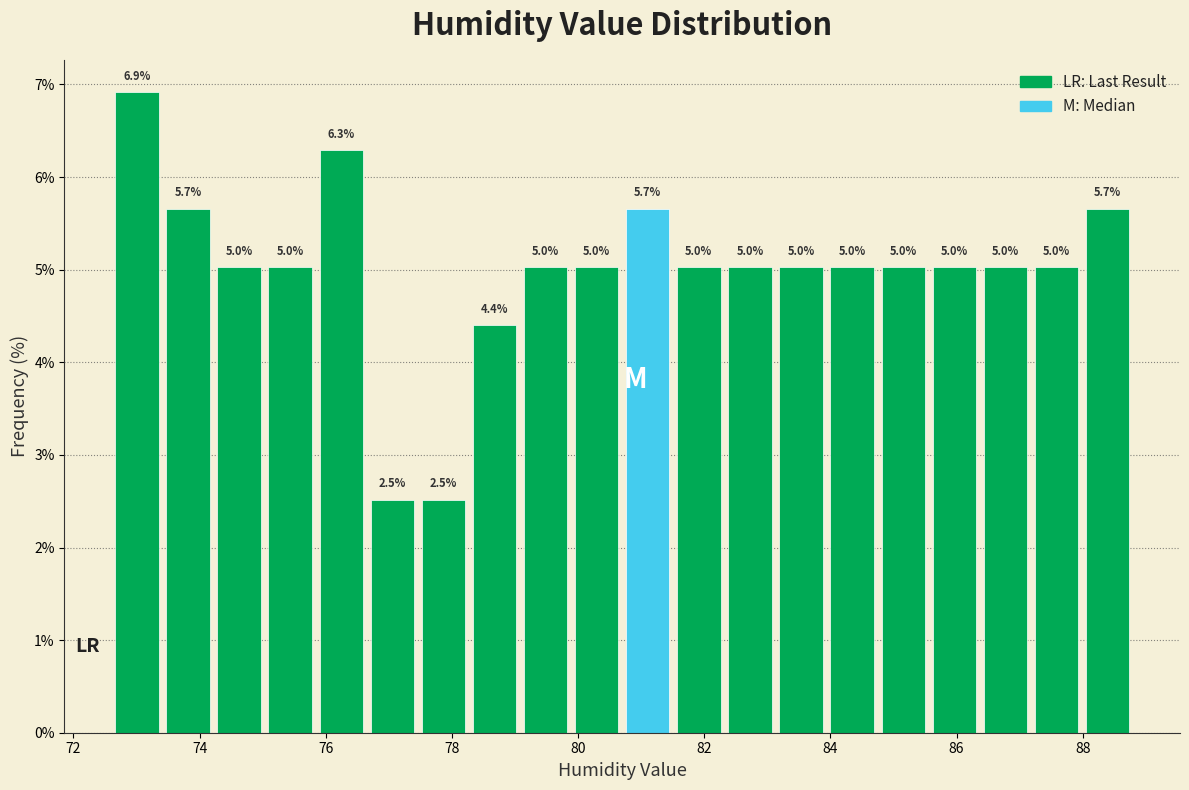

Over which range of the x-axis is the bar tallest?

72.6 to 73.4